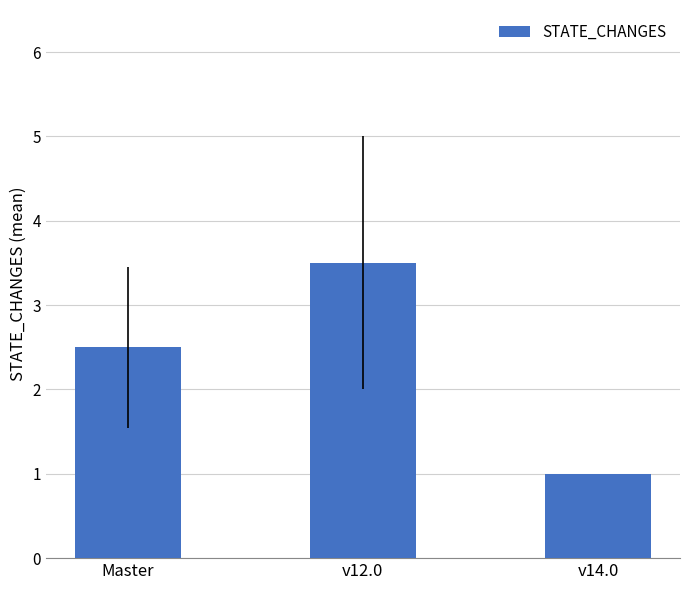

How many values are below 2?

1